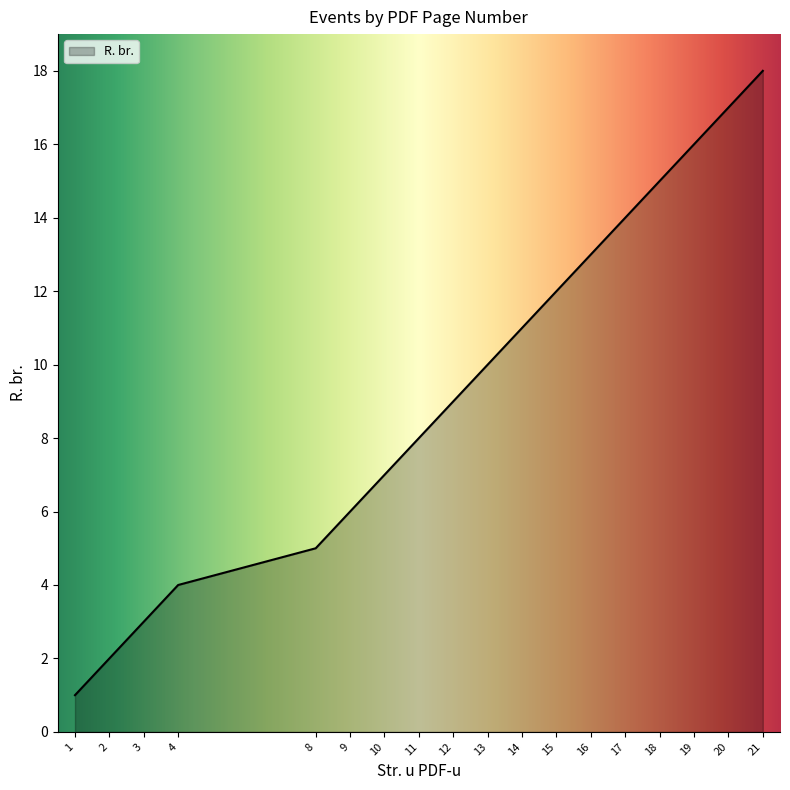

The chart shows a value of 16 at 19. True or false?

True